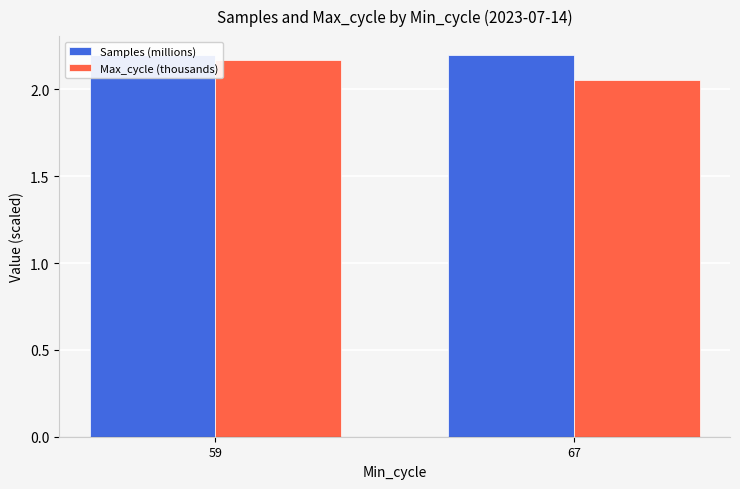

Rank the categories by Max_cycle (thousands) value from highest to lowest.

59, 67